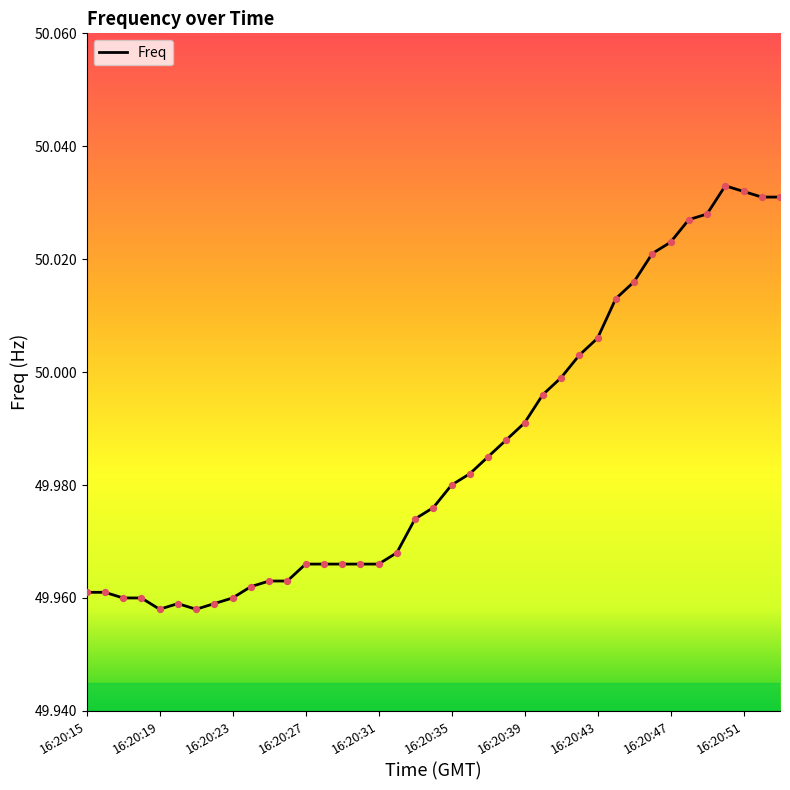

How many lines are shown in the chart?

1